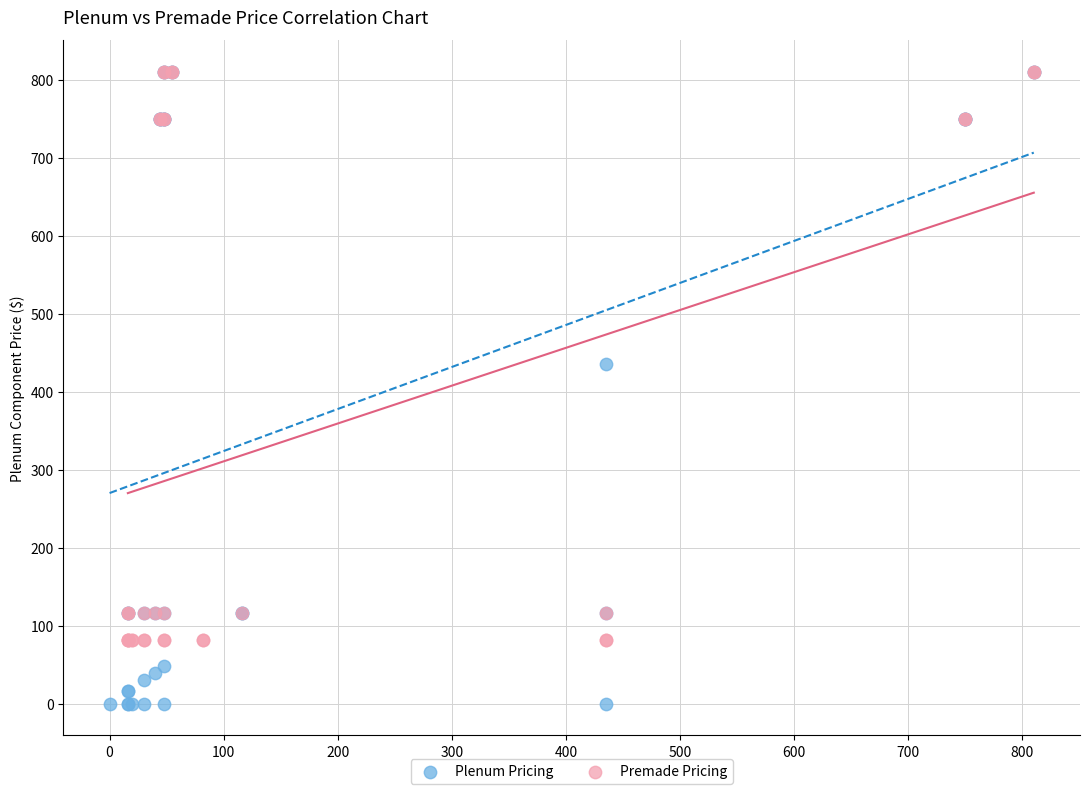

Which series has the largest Y range (max minus min)?

Plenum Pricing